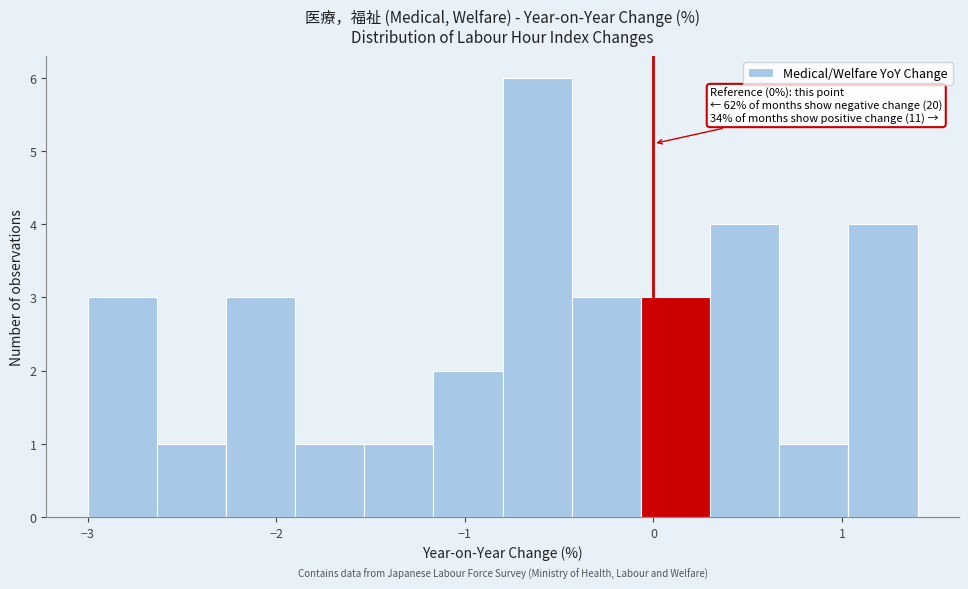

Read against the x-axis, roughly where is the centre of the tallest bar?

-0.6